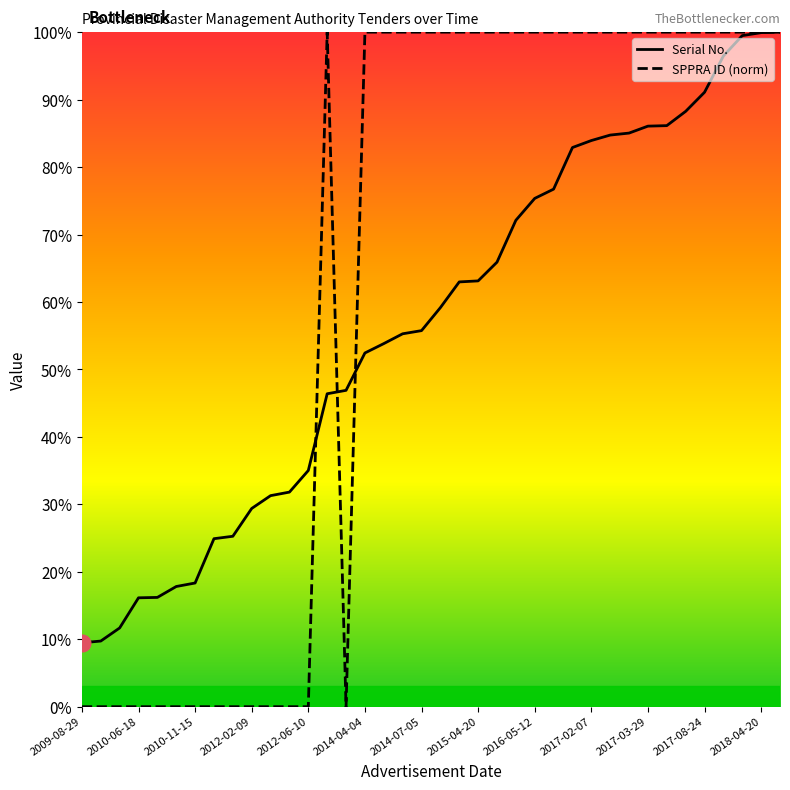

Which series has the largest range (max minus min)?

SPPRA ID (norm)